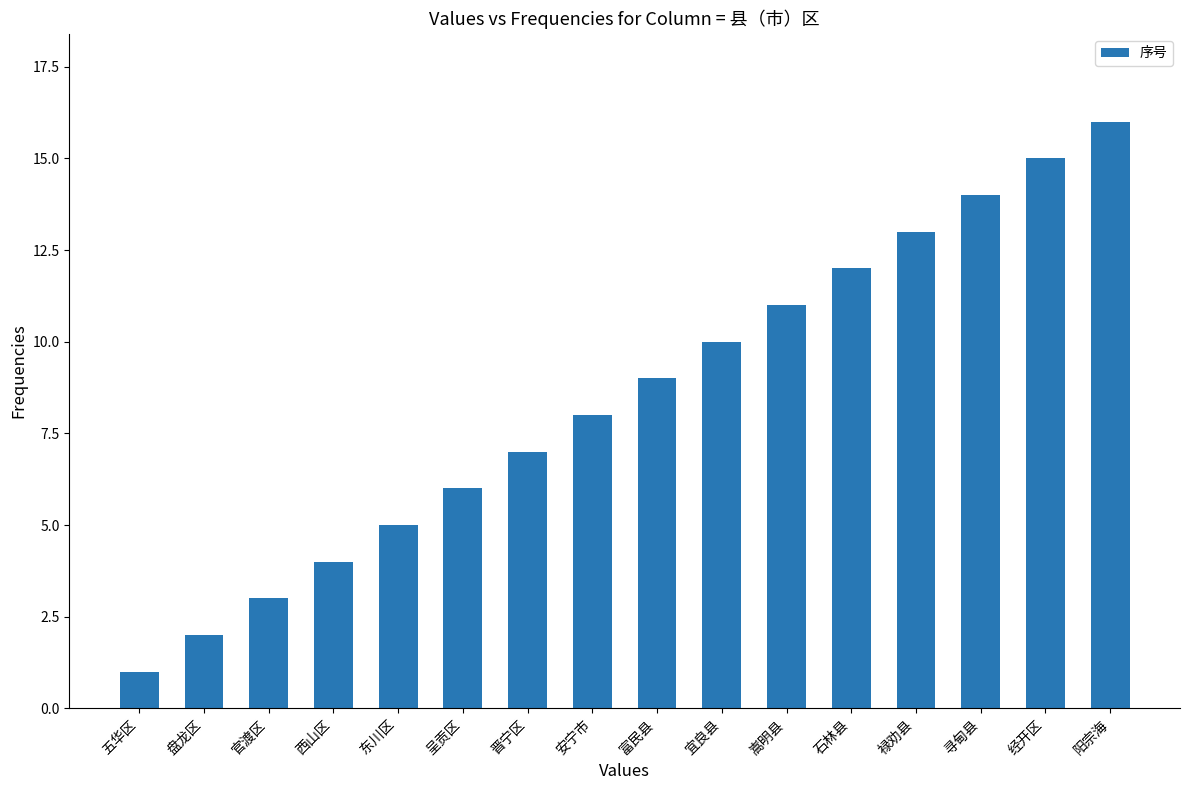

Are the bars grouped side by side (vs. stacked)?

No